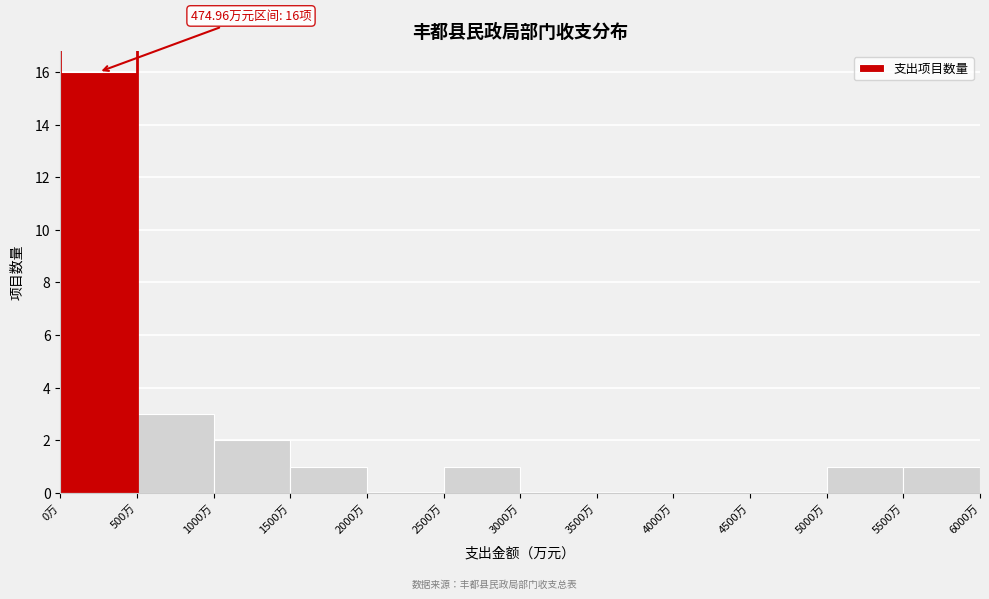

Over which range of the x-axis is the bar tallest?

0 to 500